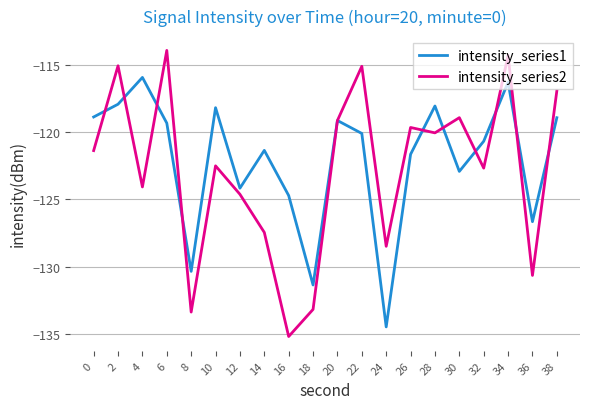

At 34, list the series in order from largest to smallest.

intensity_series2, intensity_series1